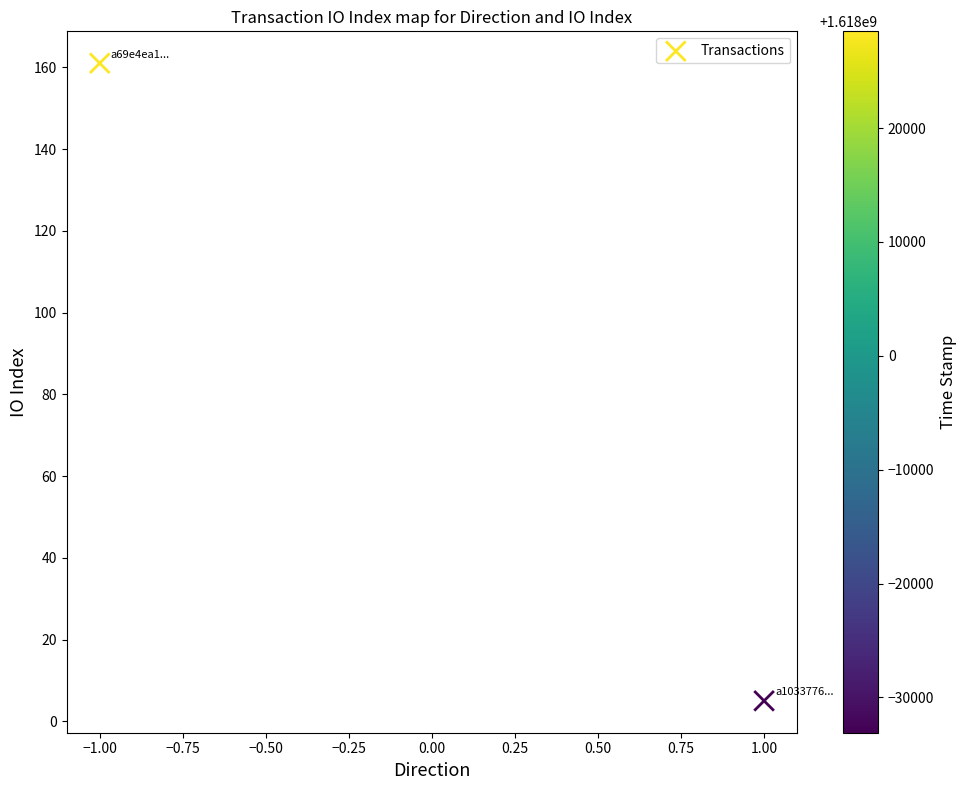

What is the range of Y values (max minus min)?

156